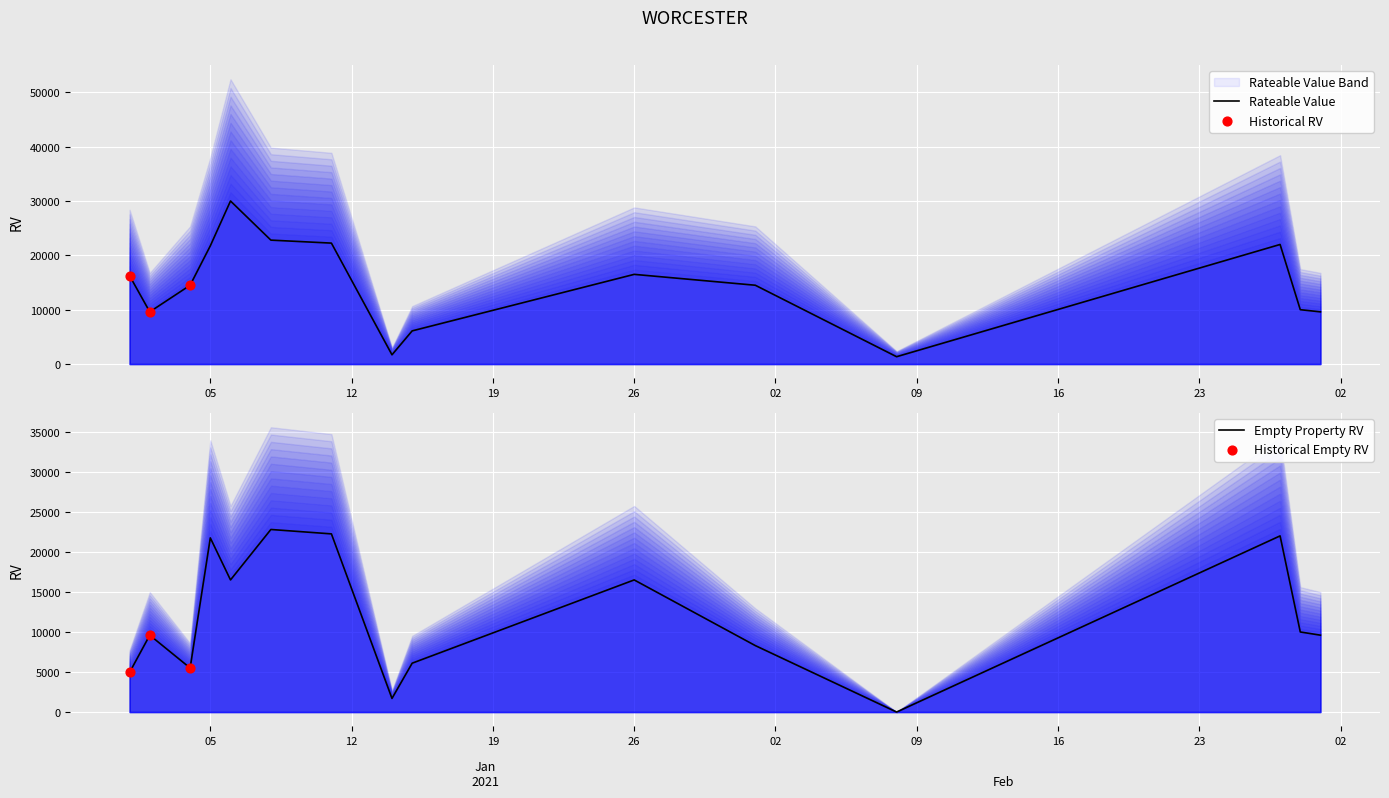

What is the total value across all series at 14/01/2021?

3400